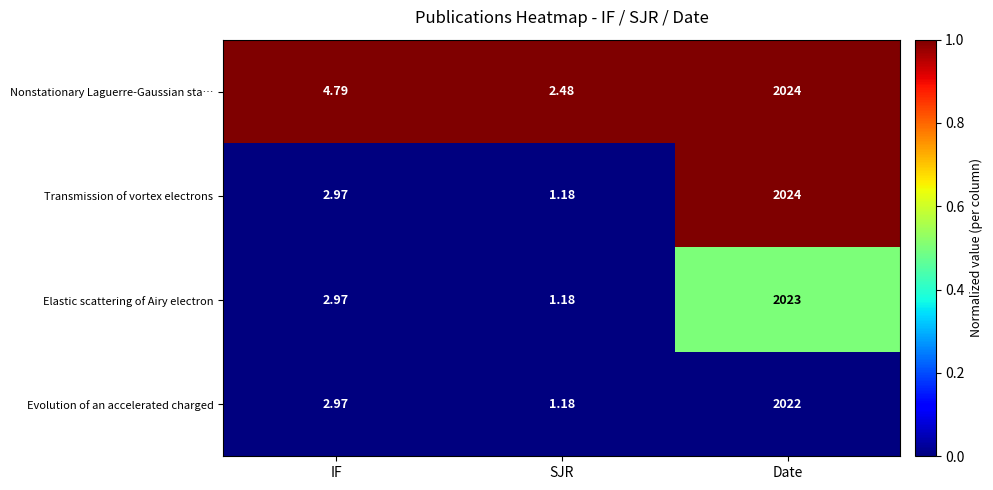

Is the value of Transmission of vortex electrons at Date greater than the value of Nonstationary Laguerre-Gaussian sta… at IF?

Yes